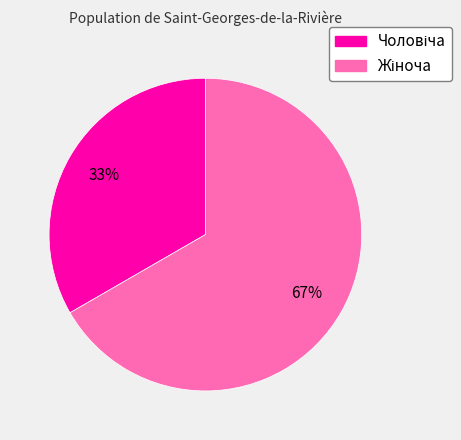

To the nearest percent, what is the average slice percentage?

50%